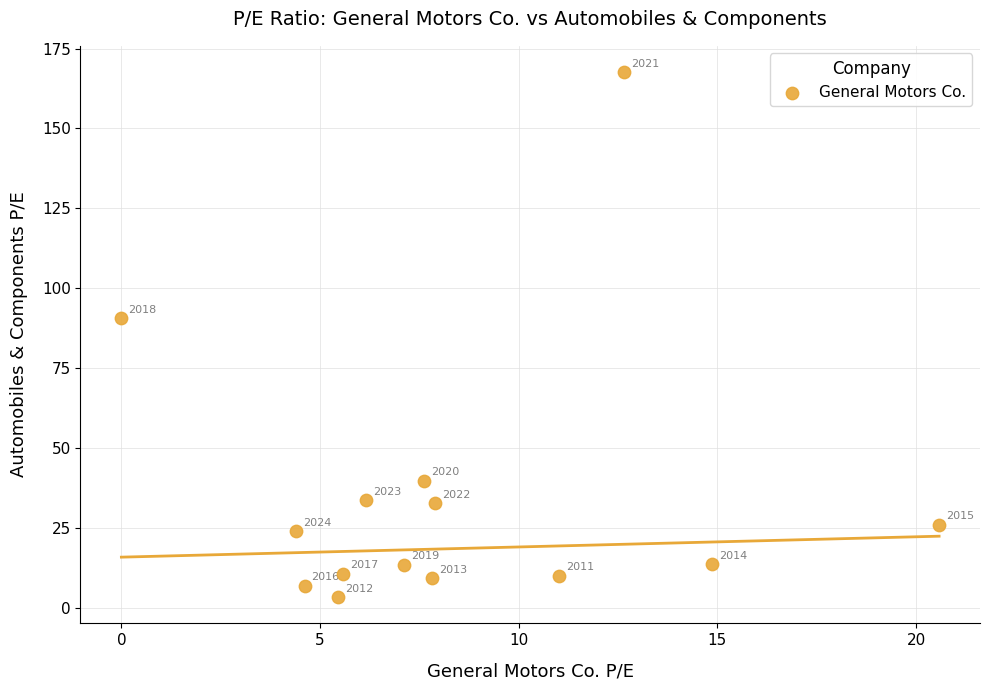

What is the range of Y values (max minus min)?

164.3